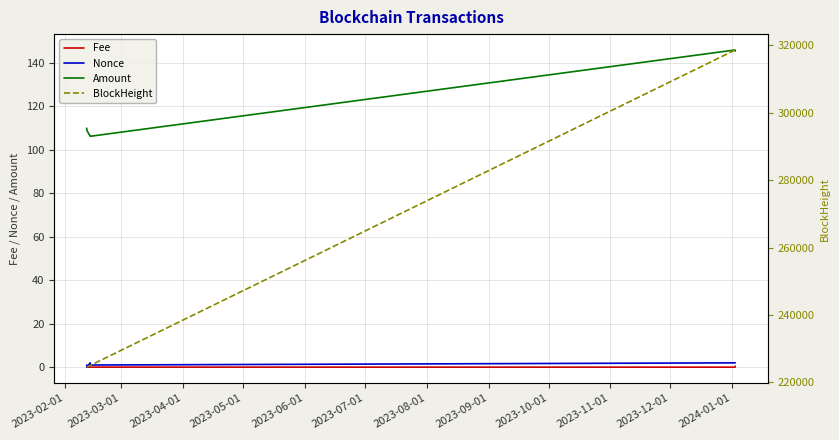

At how many categories does at least one series exceed 39542?

6